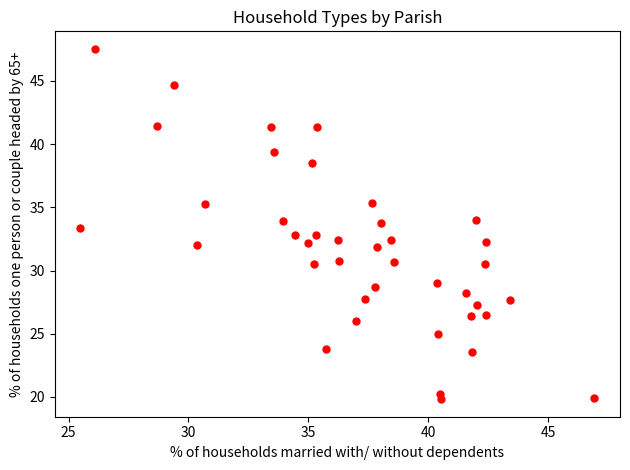

What is the range of X values (max minus min)?

21.4